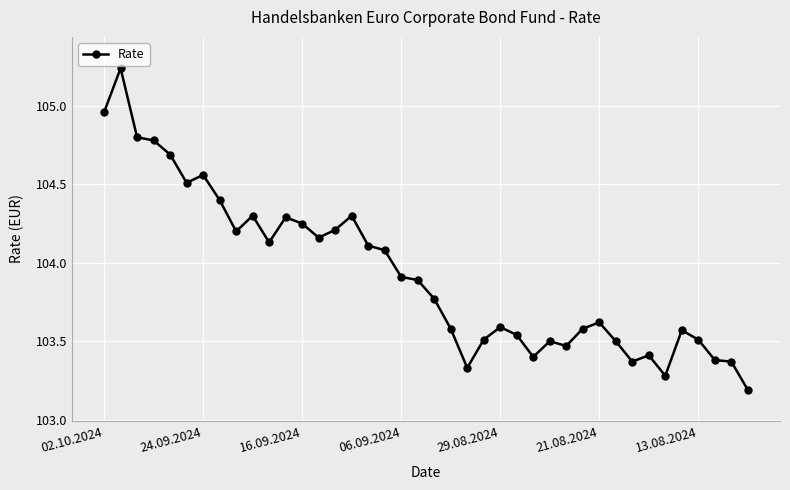

True or false: there are more than 0 points higher than both neighbors.

True